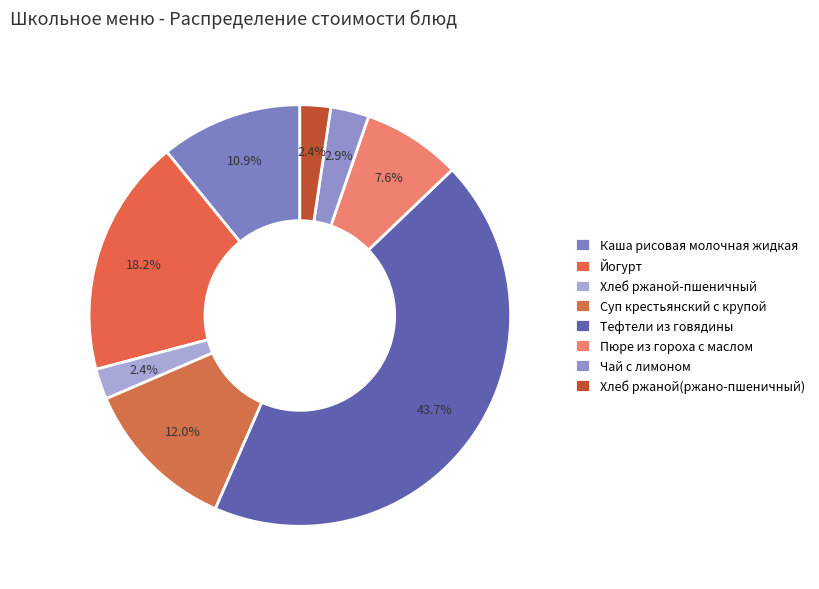

Is there a majority slice in this chart?

No